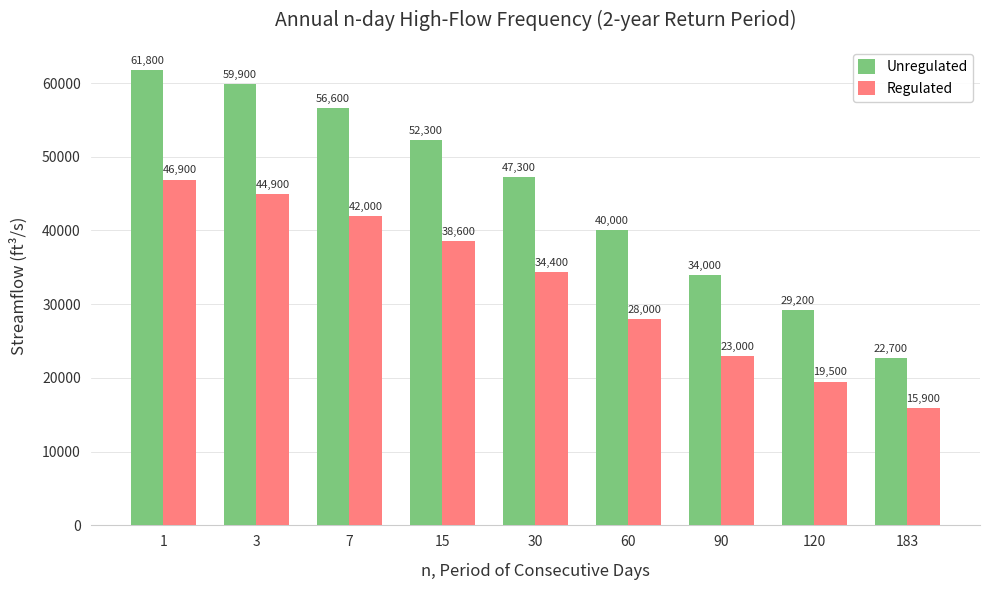

Reading left to right, list all the values displayed in this chart.

Unregulated: 61800	59900	56600	52300	47300	40000	34000	29200	22700
Regulated: 46900	44900	42000	38600	34400	28000	23000	19500	15900